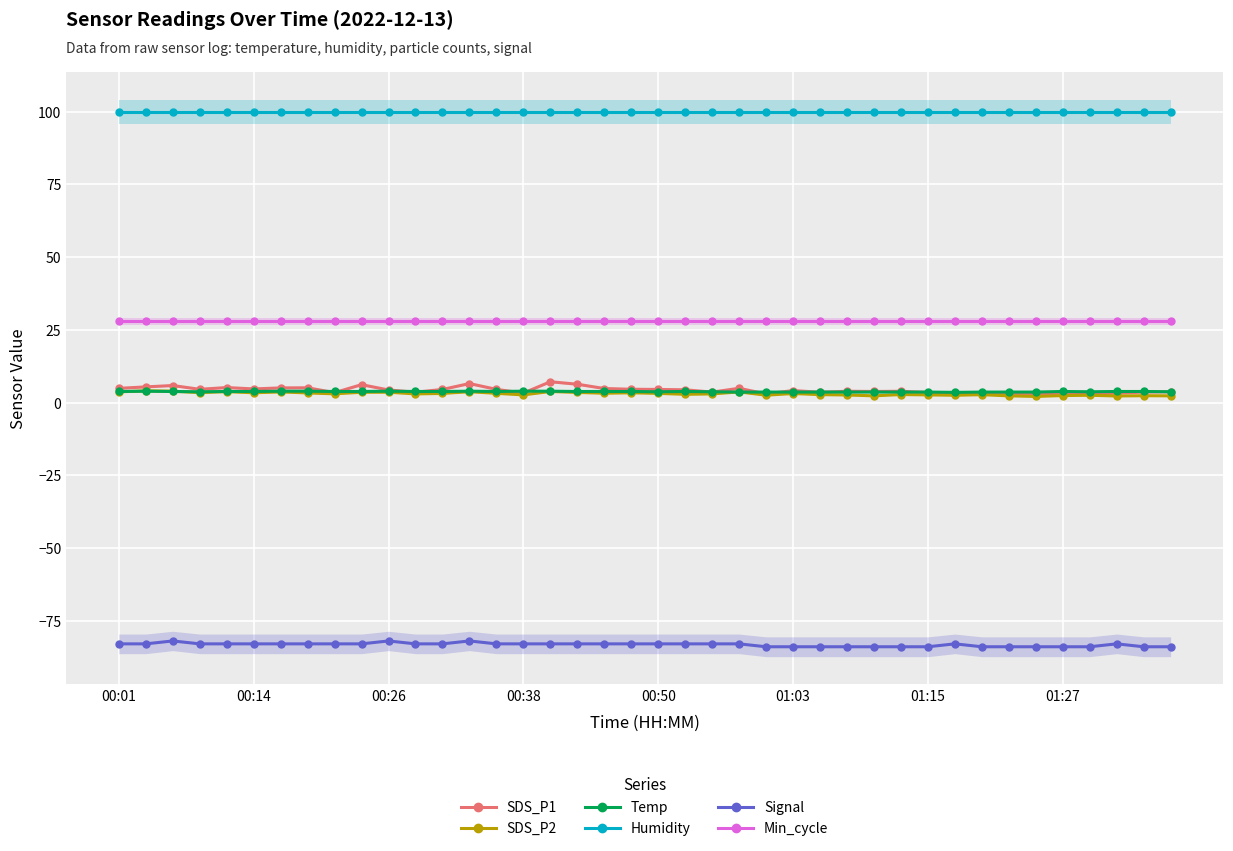

Between 31 and 12, which is larger?

12